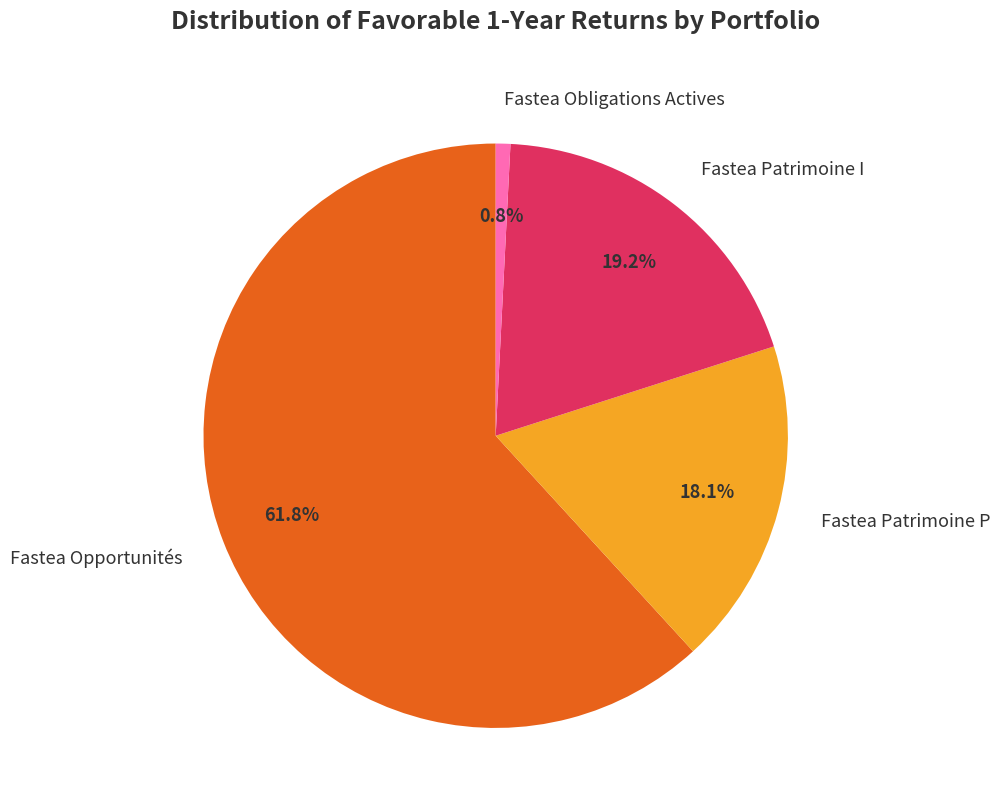

Do Fastea Patrimoine I and Fastea Obligations Actives together represent more than half of the pie?

No